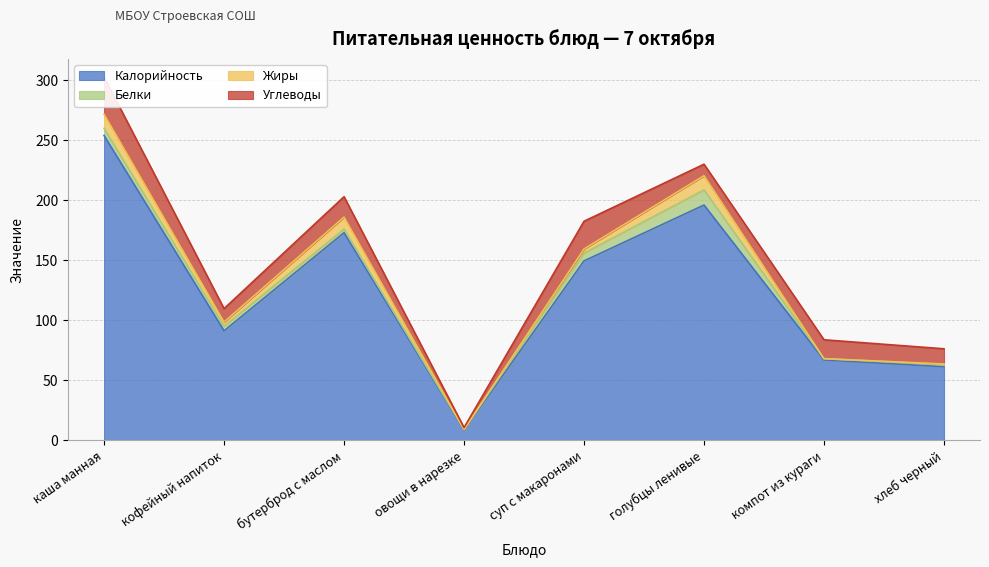

Which category has the highest value in the Жиры series?

голубцы ленивые